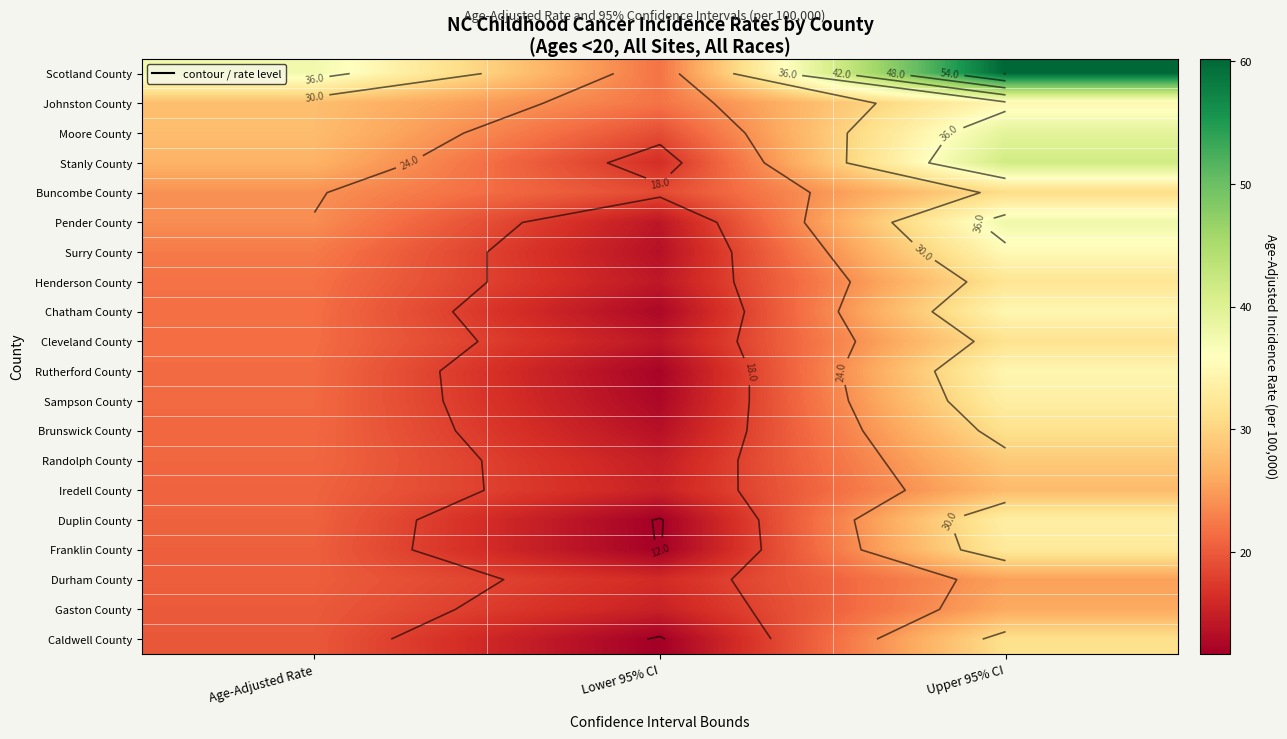

Rank the categories by Henderson County value from highest to lowest.

Upper 95% CI, Age-Adjusted Rate, Lower 95% CI